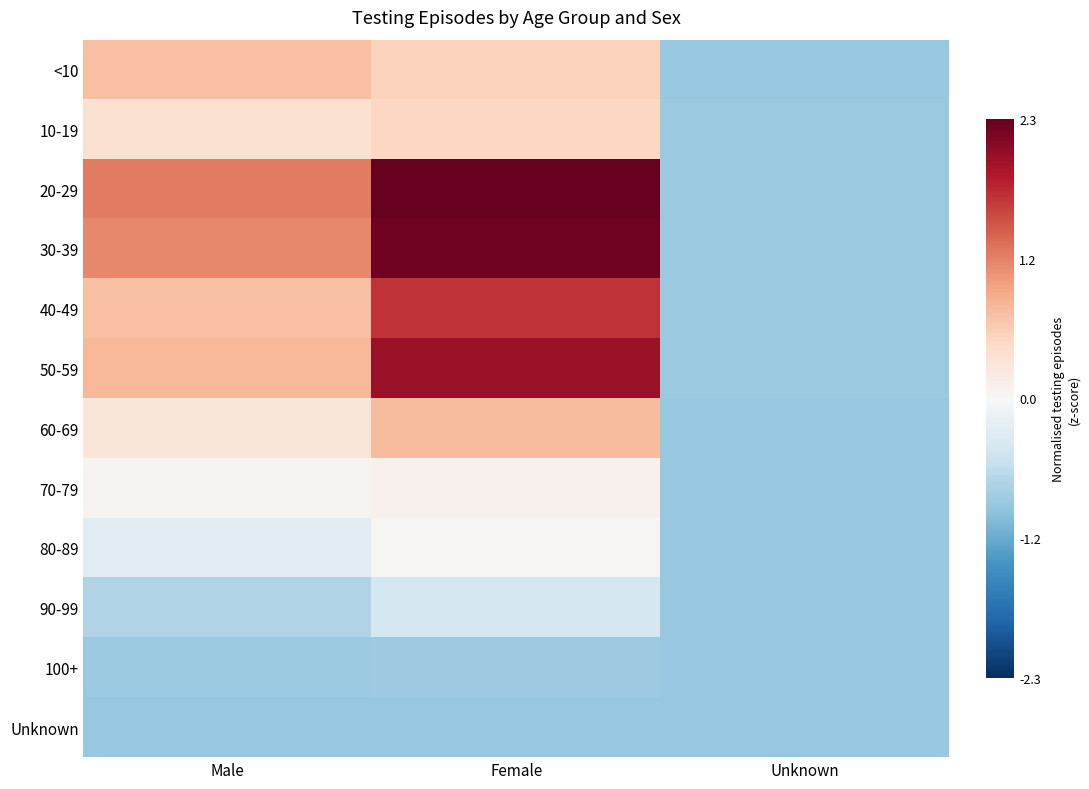

Rank the series by their maximum value, from lowest to highest.

Unknown, 100+, 90-99, 80-89, 70-79, 10-19, <10, 60-69, 40-49, 50-59, 30-39, 20-29